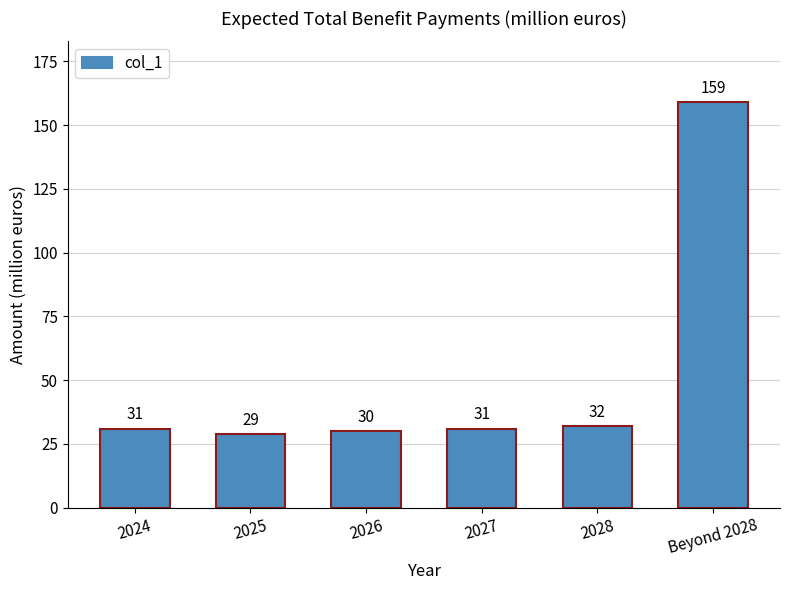

What position from the left is 2024?

1